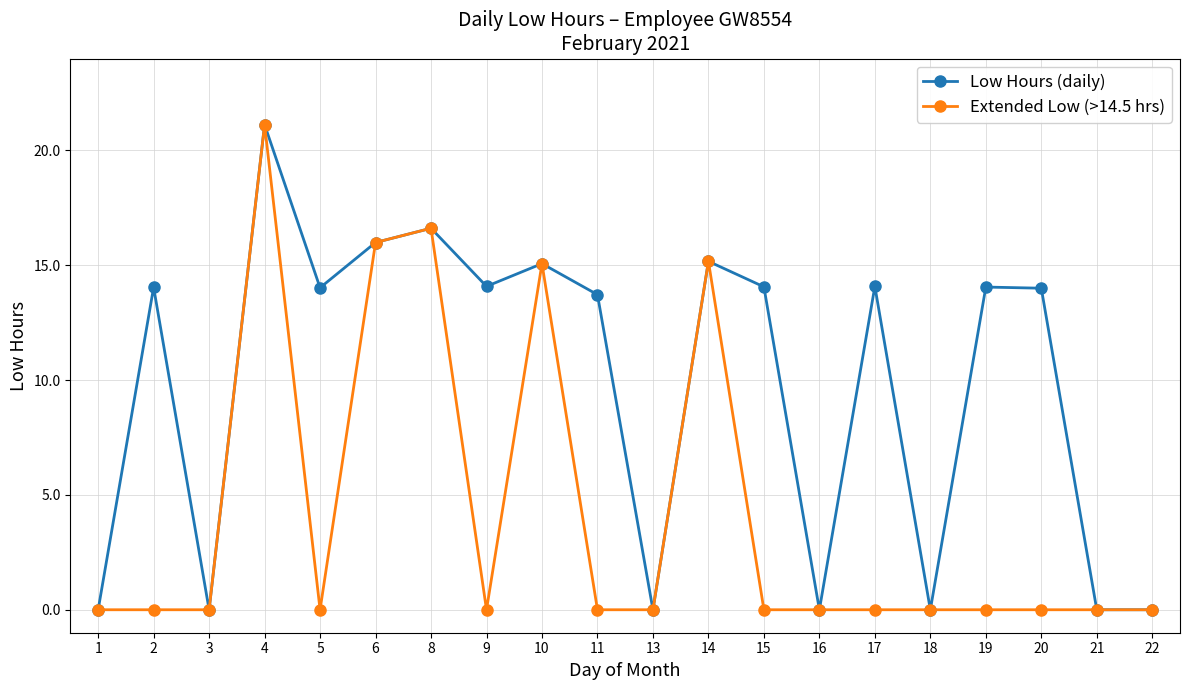

At which label does Low Hours (daily) first exceed 14?

2